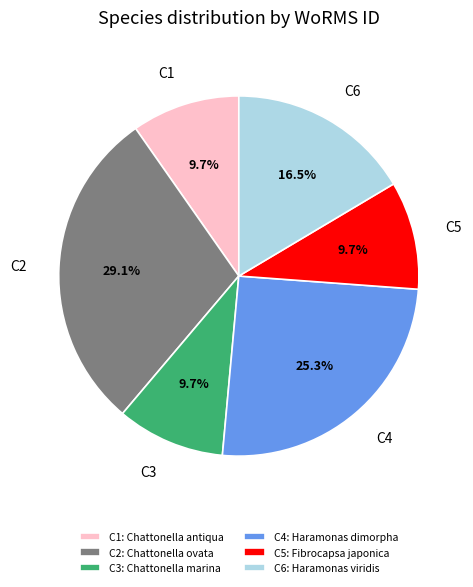

Approximately how many times larger is the value at Chattonella marina compared to Chattonella antiqua?

1.0